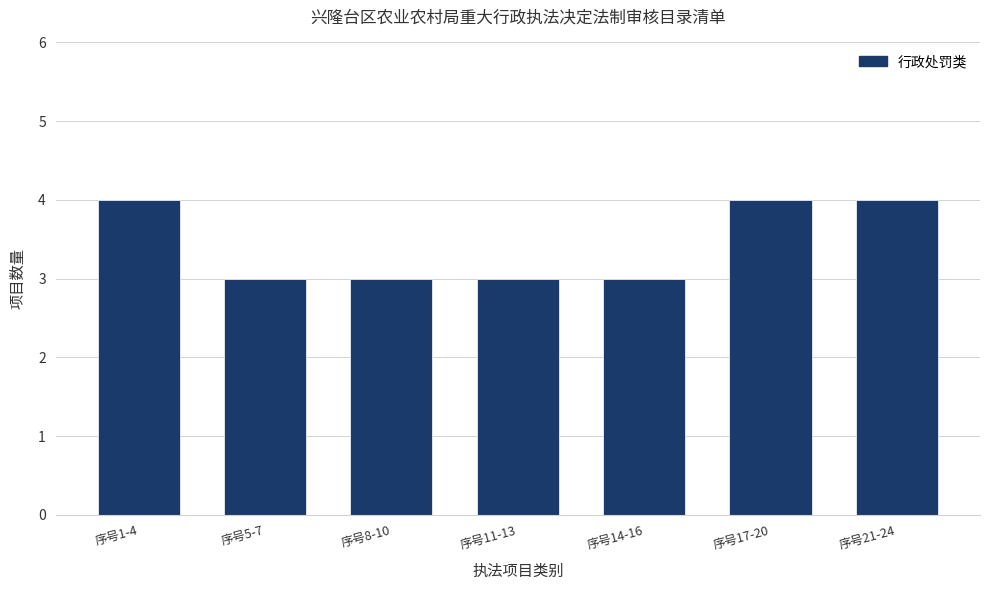

What is the label of the 5th bar from the left?

序号14-16